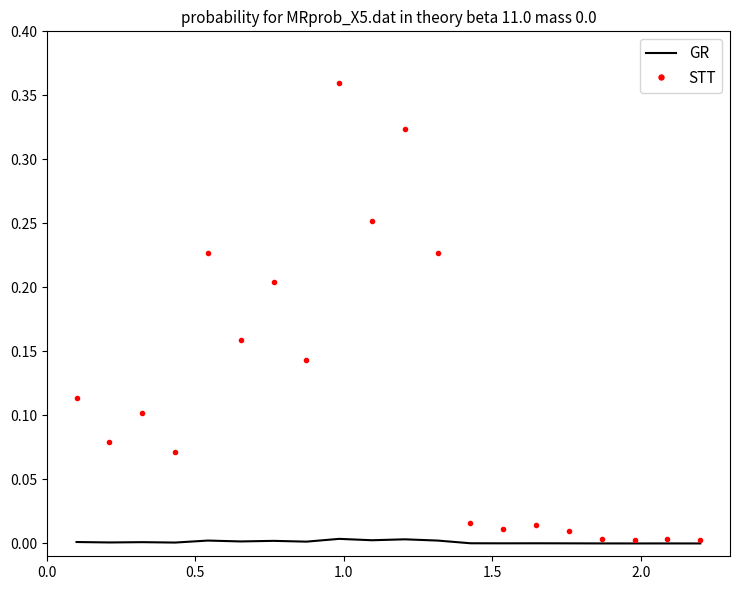

Rank the series by their average value, from highest to lowest.

STT, GR